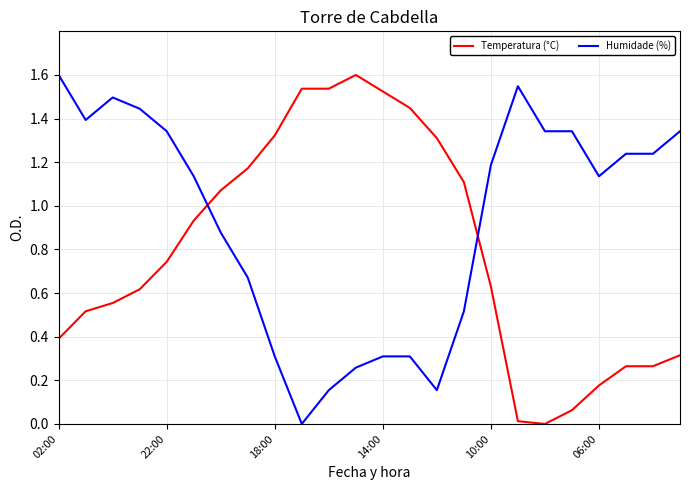

List the series in order of their overall mean, highest first.

Humidade (%), Temperatura (°C)